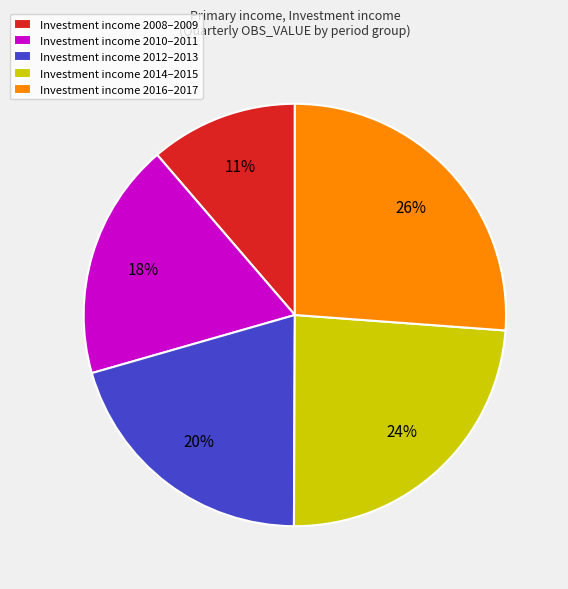

Which slice is the smallest?

Investment income 2008–2009